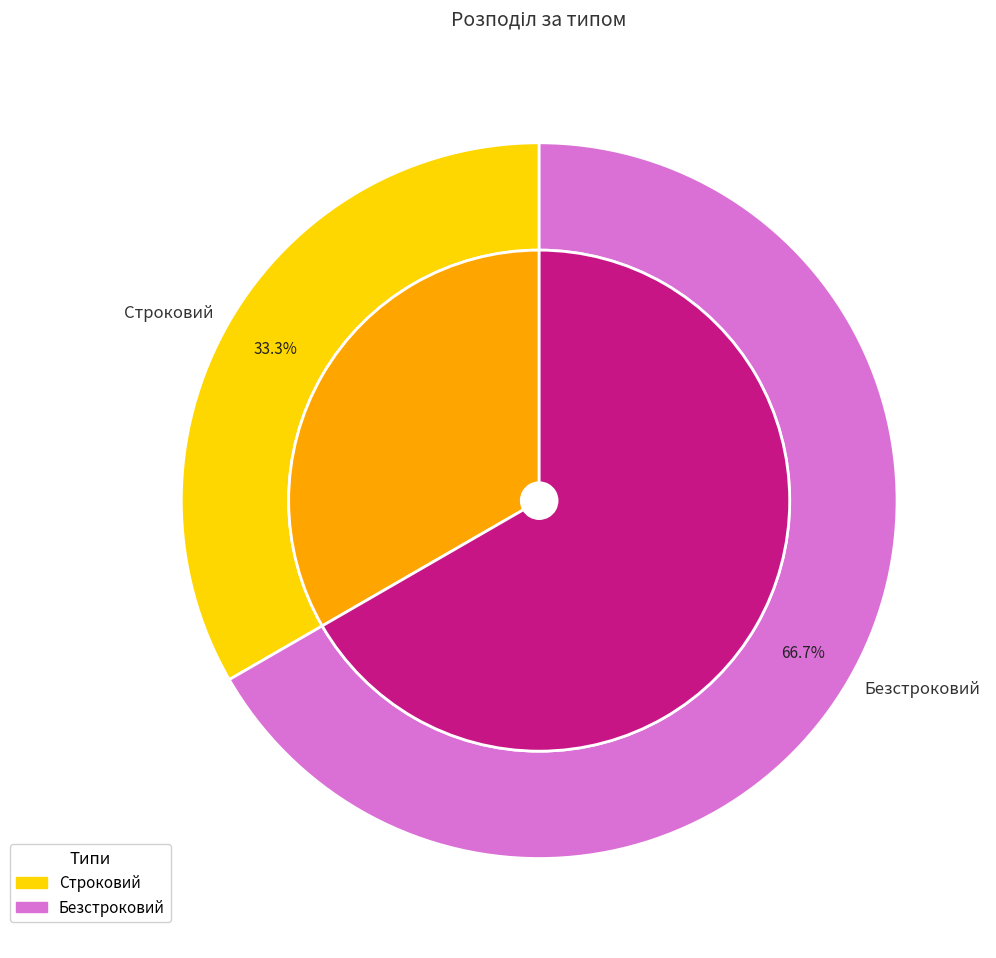

What percentage is the Строковий slice, to the nearest percent?

33%